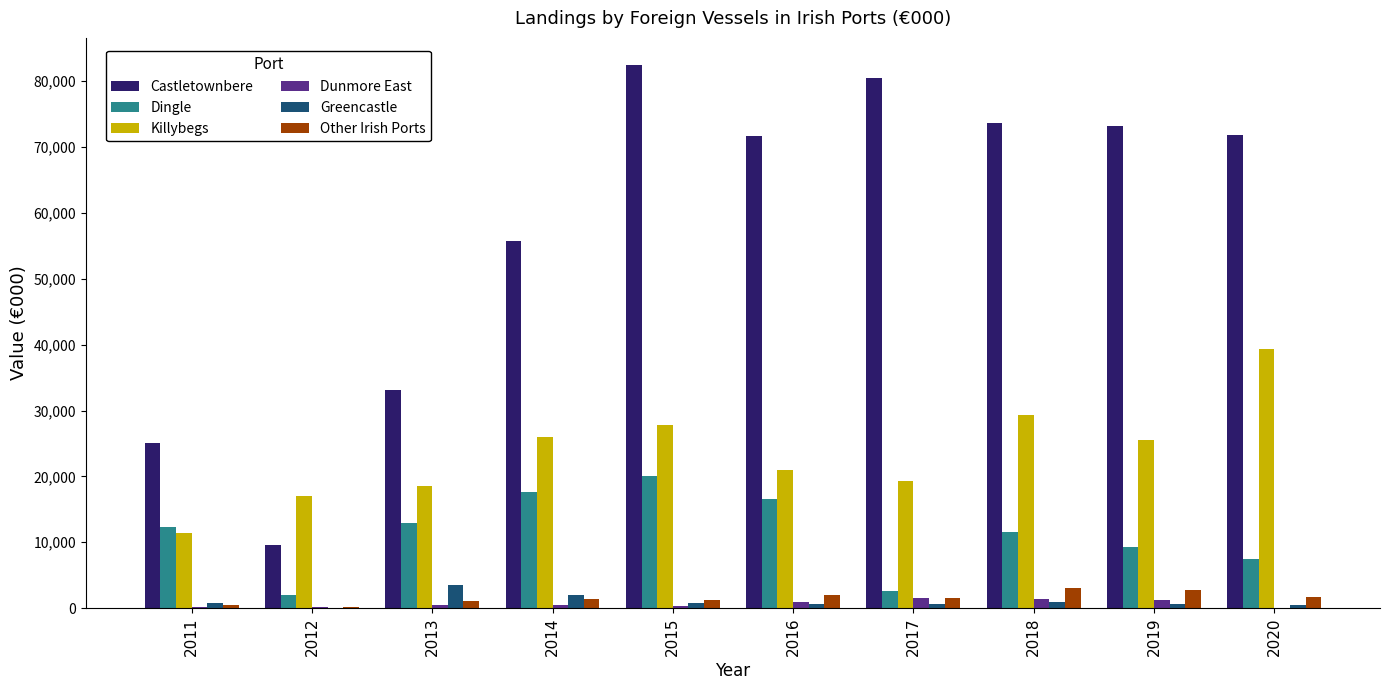

At which category is the sum across all series the highest?

2015